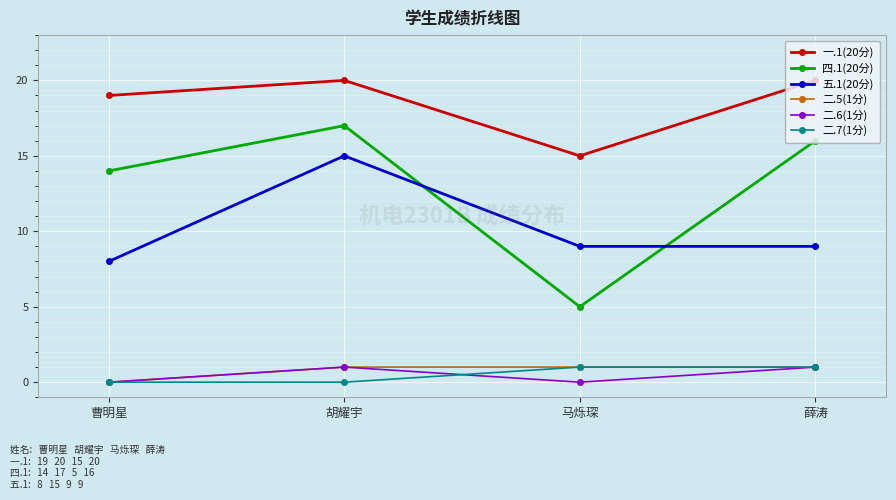

Between 曹明星 and 马烁琛, which series saw the biggest shift?

四.1(20分)